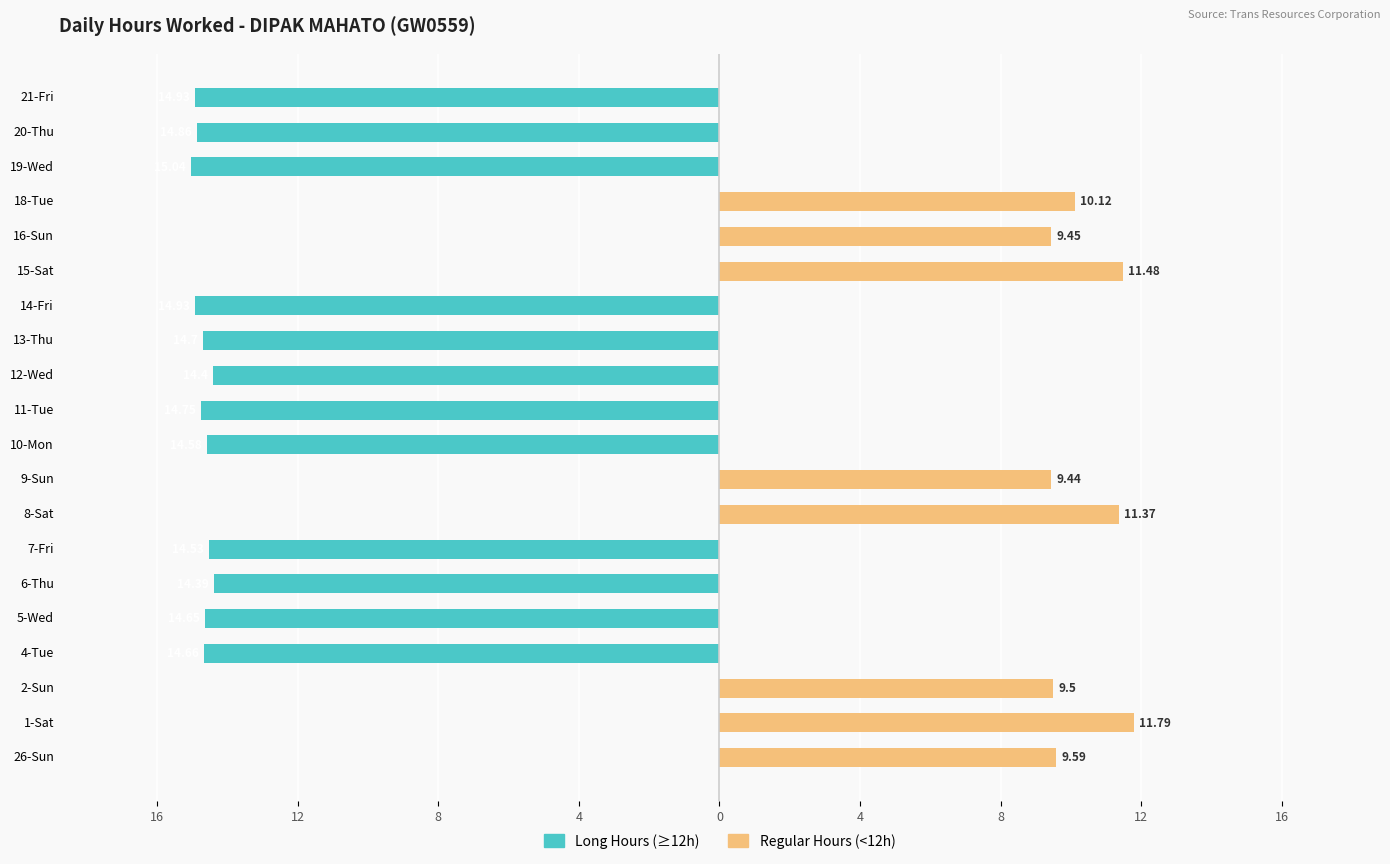

Are the bars horizontal?

Yes